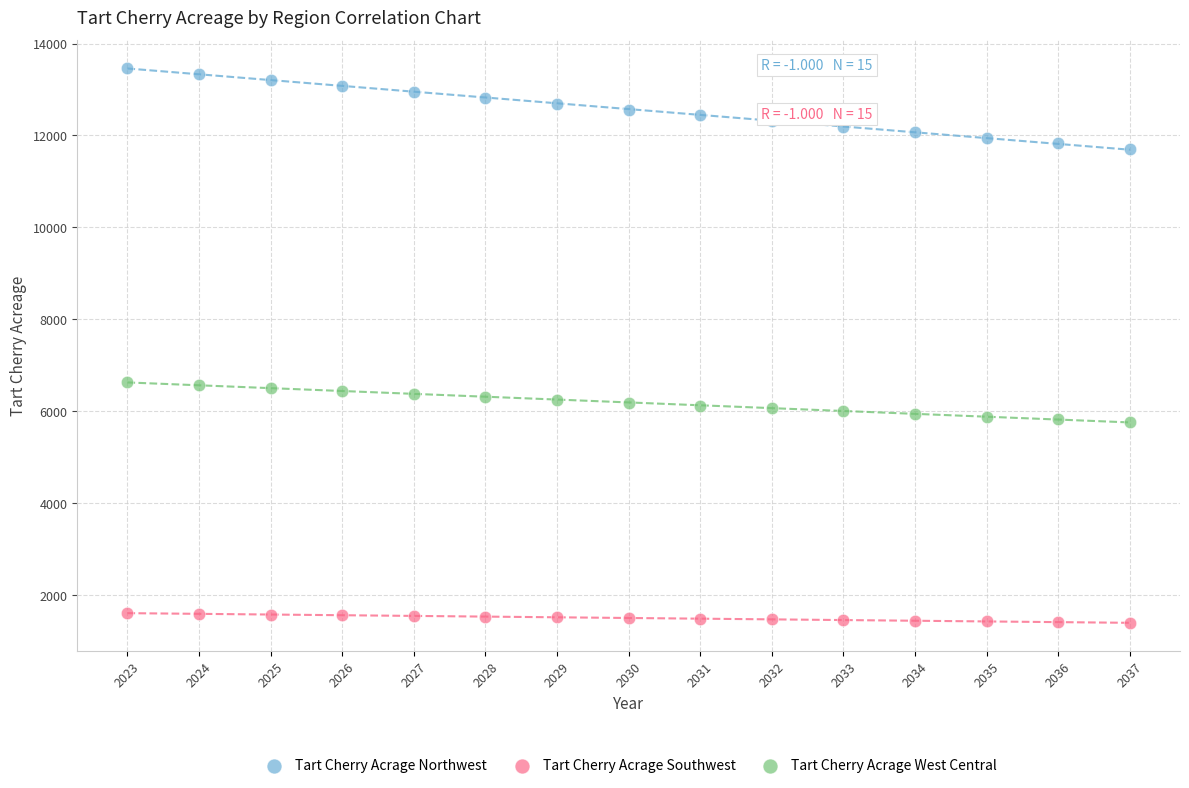

Which series reaches the maximum Y coordinate?

Tart Cherry Acrage Northwest